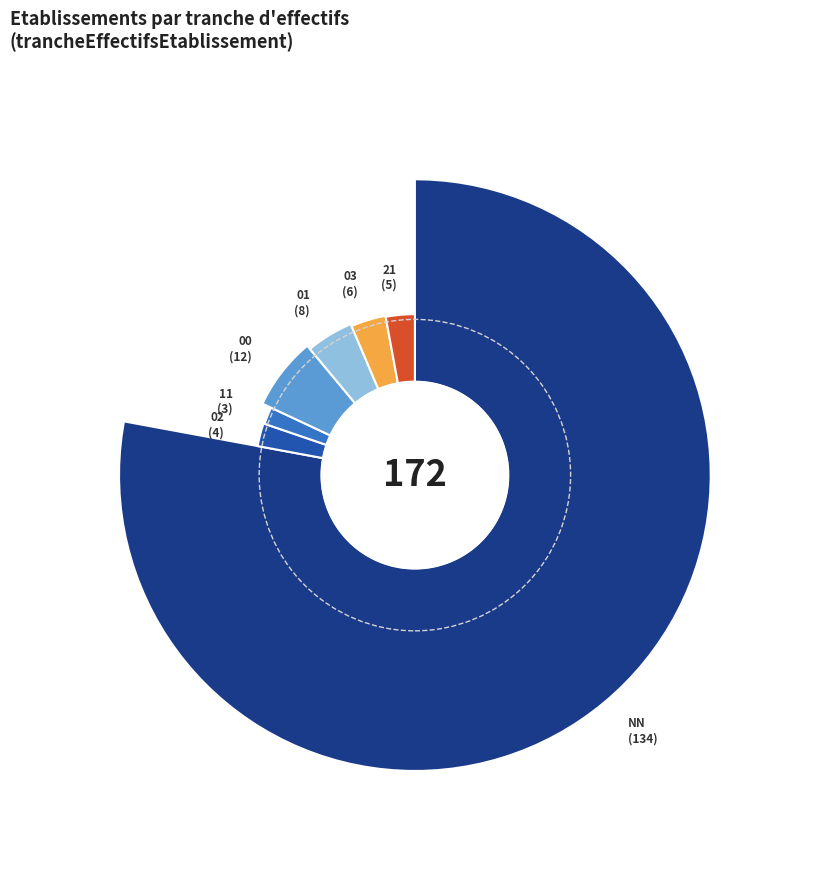

Count the number of slices in the pie.

7